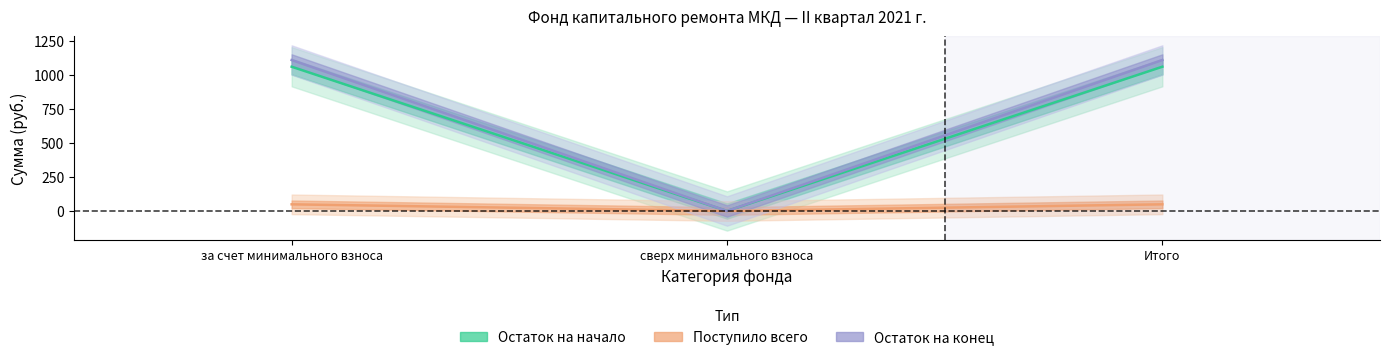

What is the label of the 3rd point from the left?

Итого